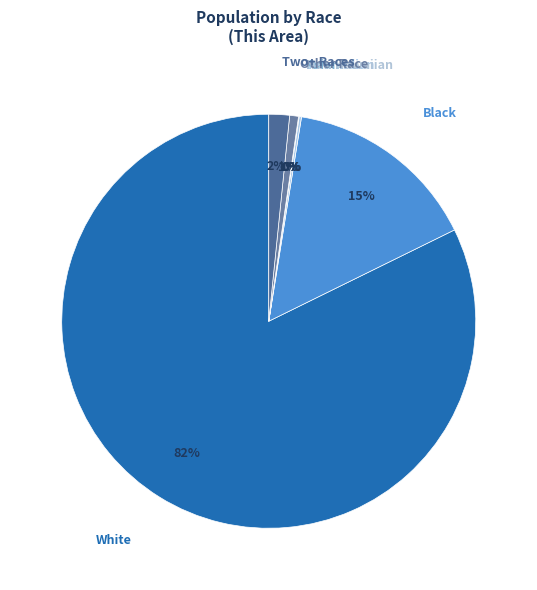

Count the number of slices in the pie.

7